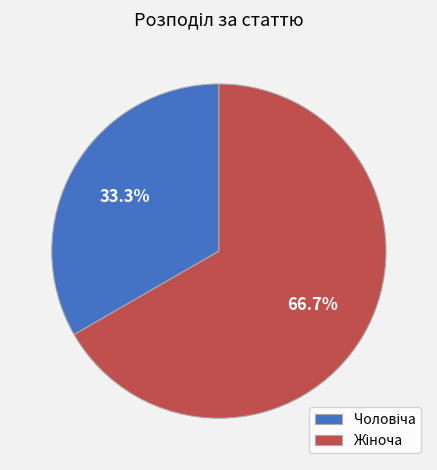

Is there a majority slice in this chart?

Yes